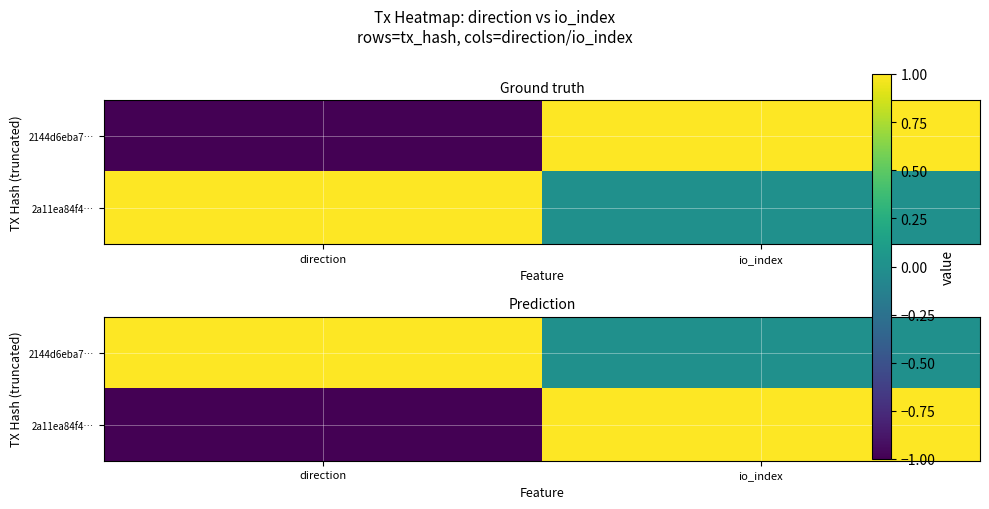

Is it true that 2144d6eba7… equals 1 at direction?

True